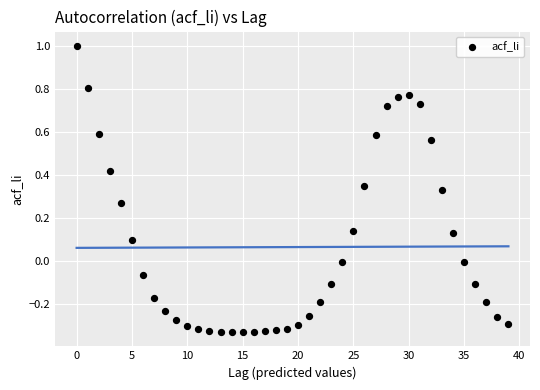

What is the range of Y values (max minus min)?

1.3